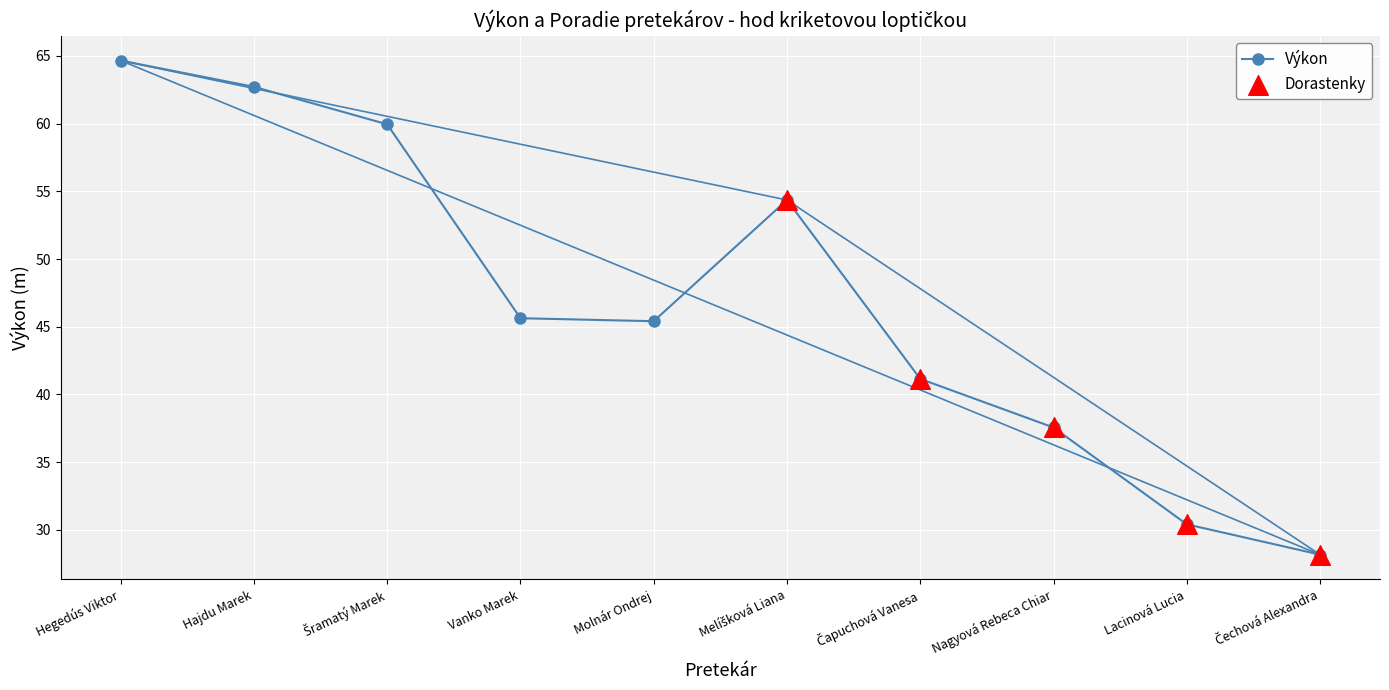

At which category does the chart reach its peak across all series?

Hegedús Viktor